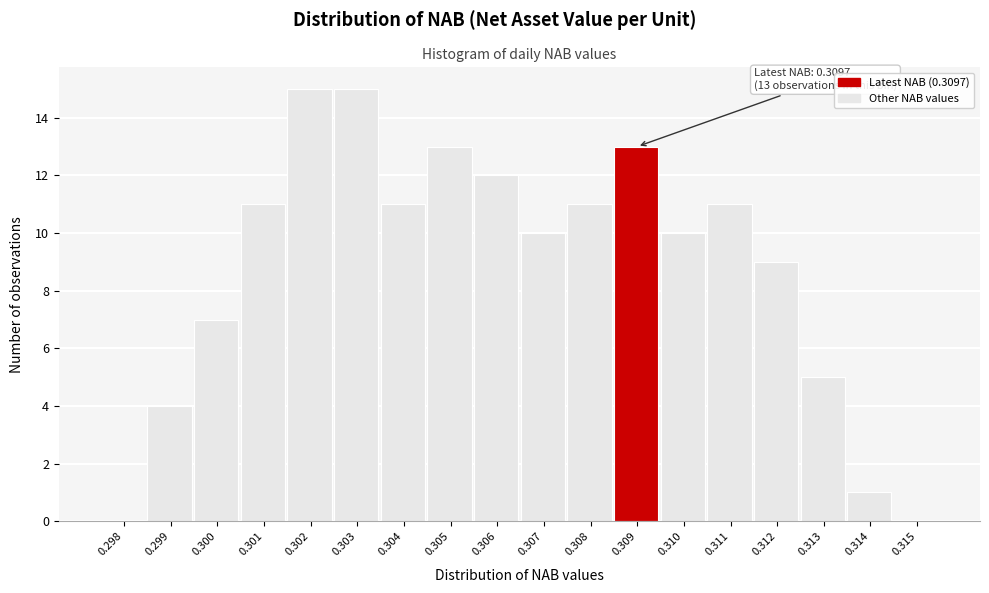

Reading left to right, transcribe all the data shown in this chart.

0.298=0	0.299=4	0.300=7	0.301=11	0.302=15	0.303=15	0.304=11	0.305=13	0.306=12	0.307=10	0.308=11	0.309=13	0.310=10	0.311=11	0.312=9	0.313=5	0.314=1	0.315=0